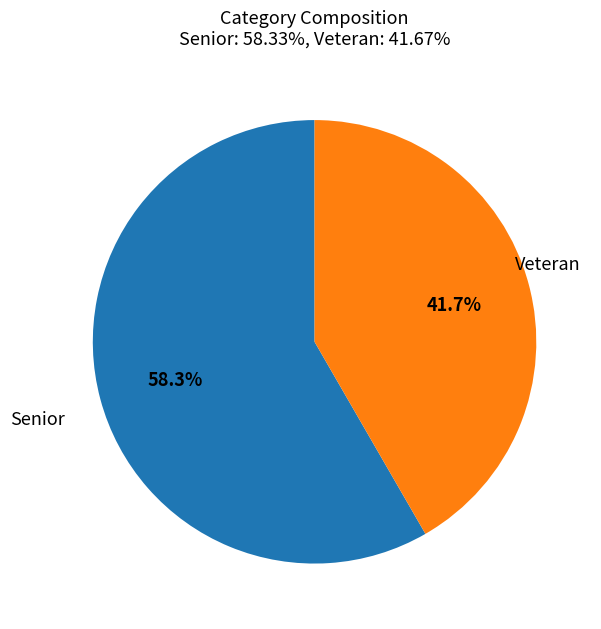

How much of the chart is everything except Veteran?

58.3%